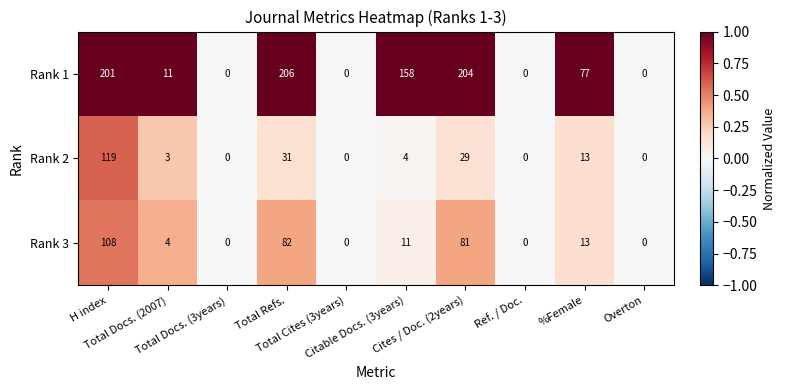

Rank the series by their maximum value, from highest to lowest.

Rank 1, Rank 2, Rank 3